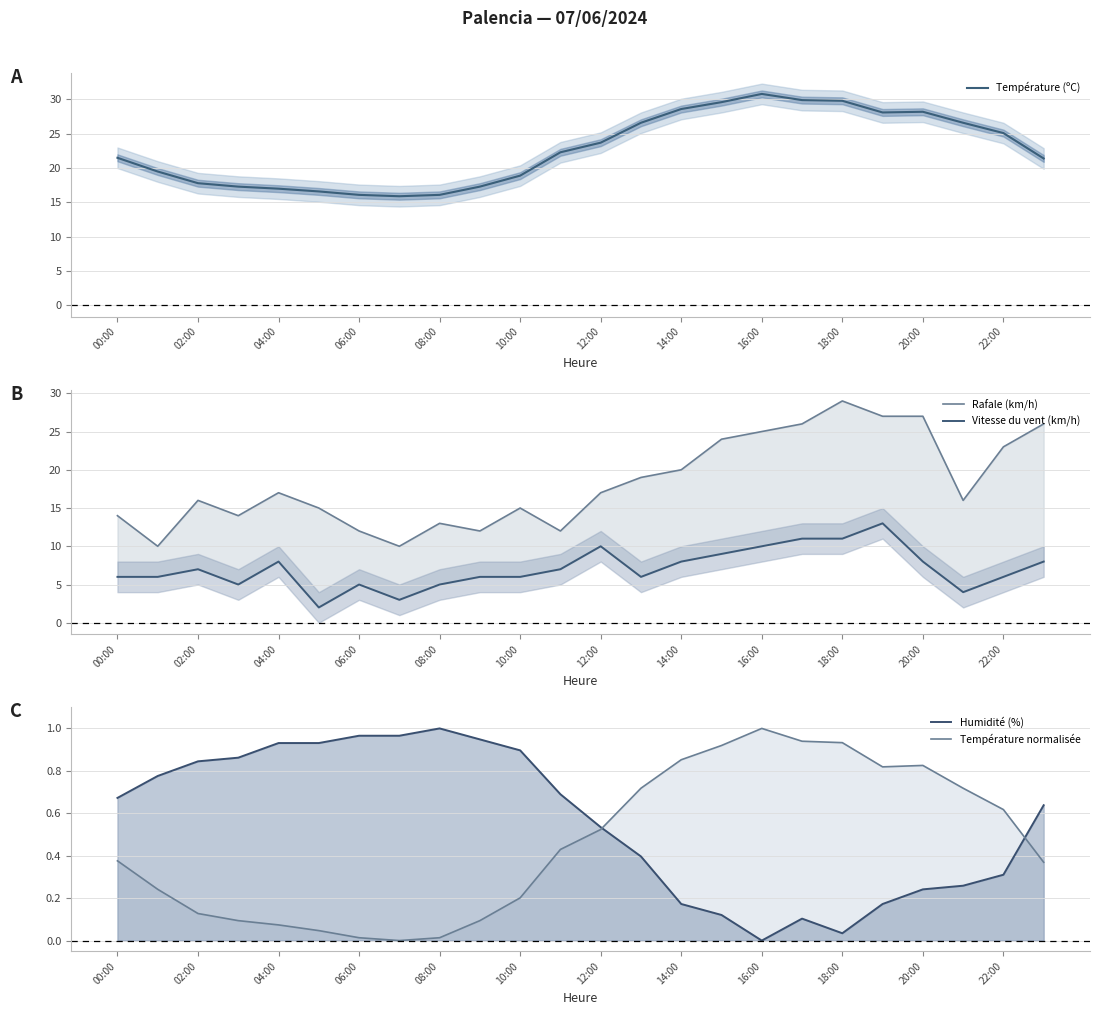

Which category has the highest value in the Température (ºC) series?

16:00